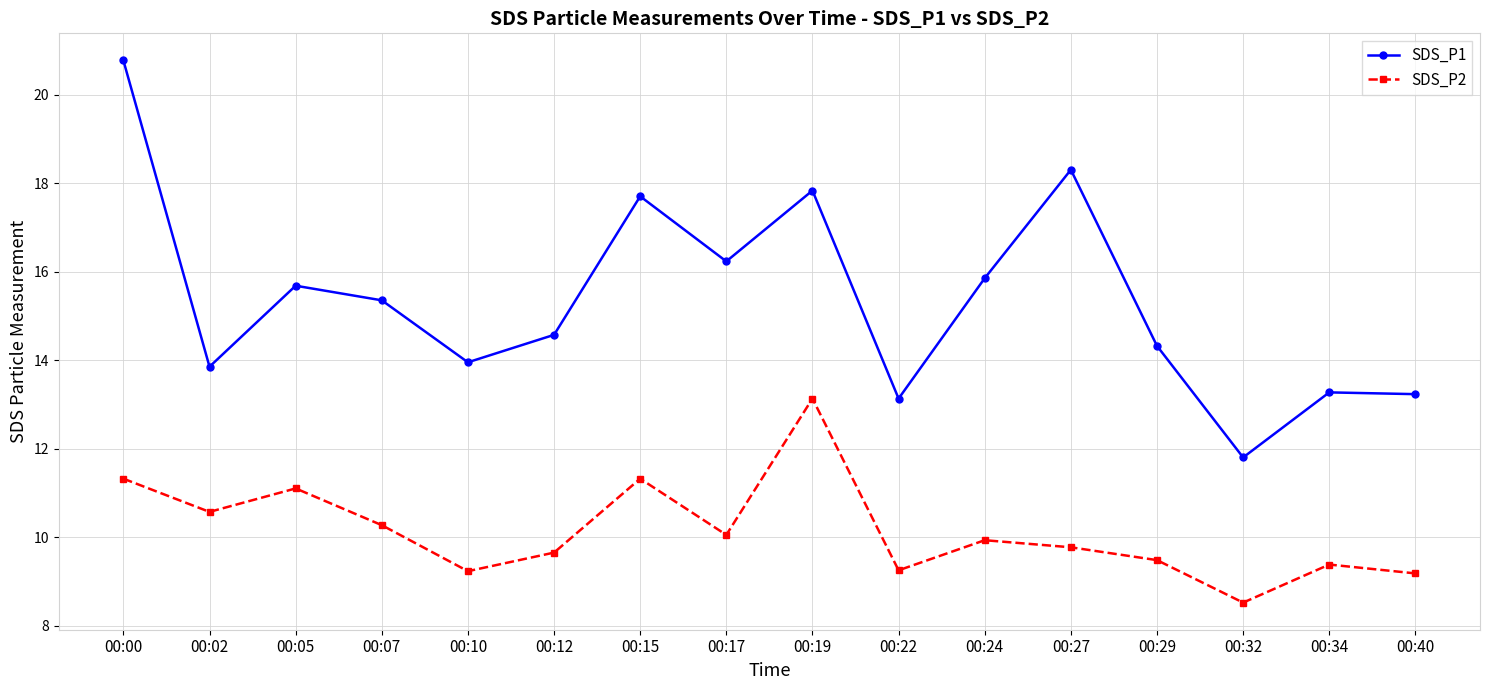

What is the difference between the highest and lowest values at 00:22?

3.9